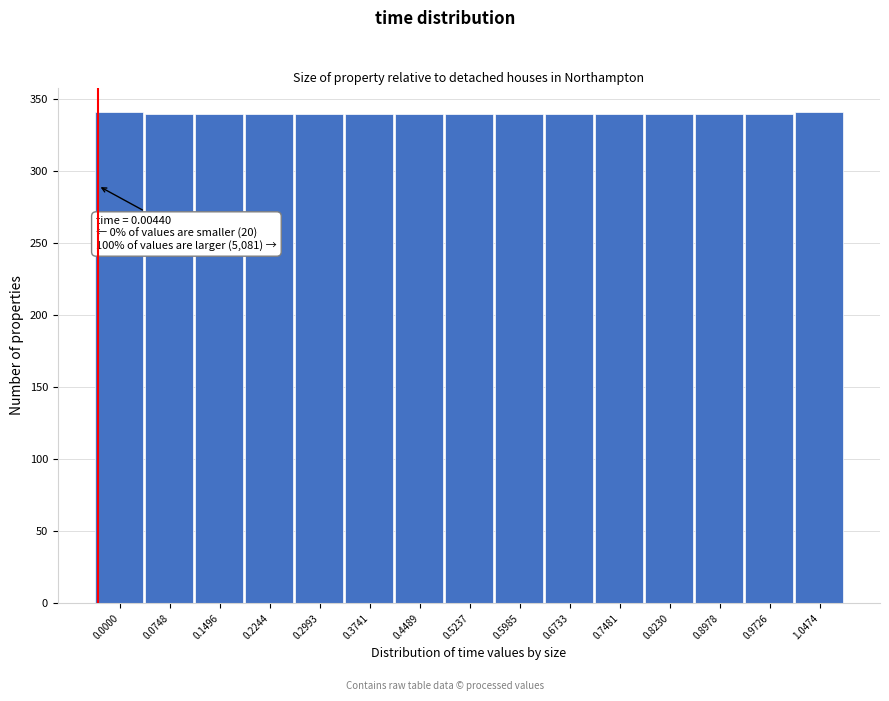

What is the smallest value displayed?

340